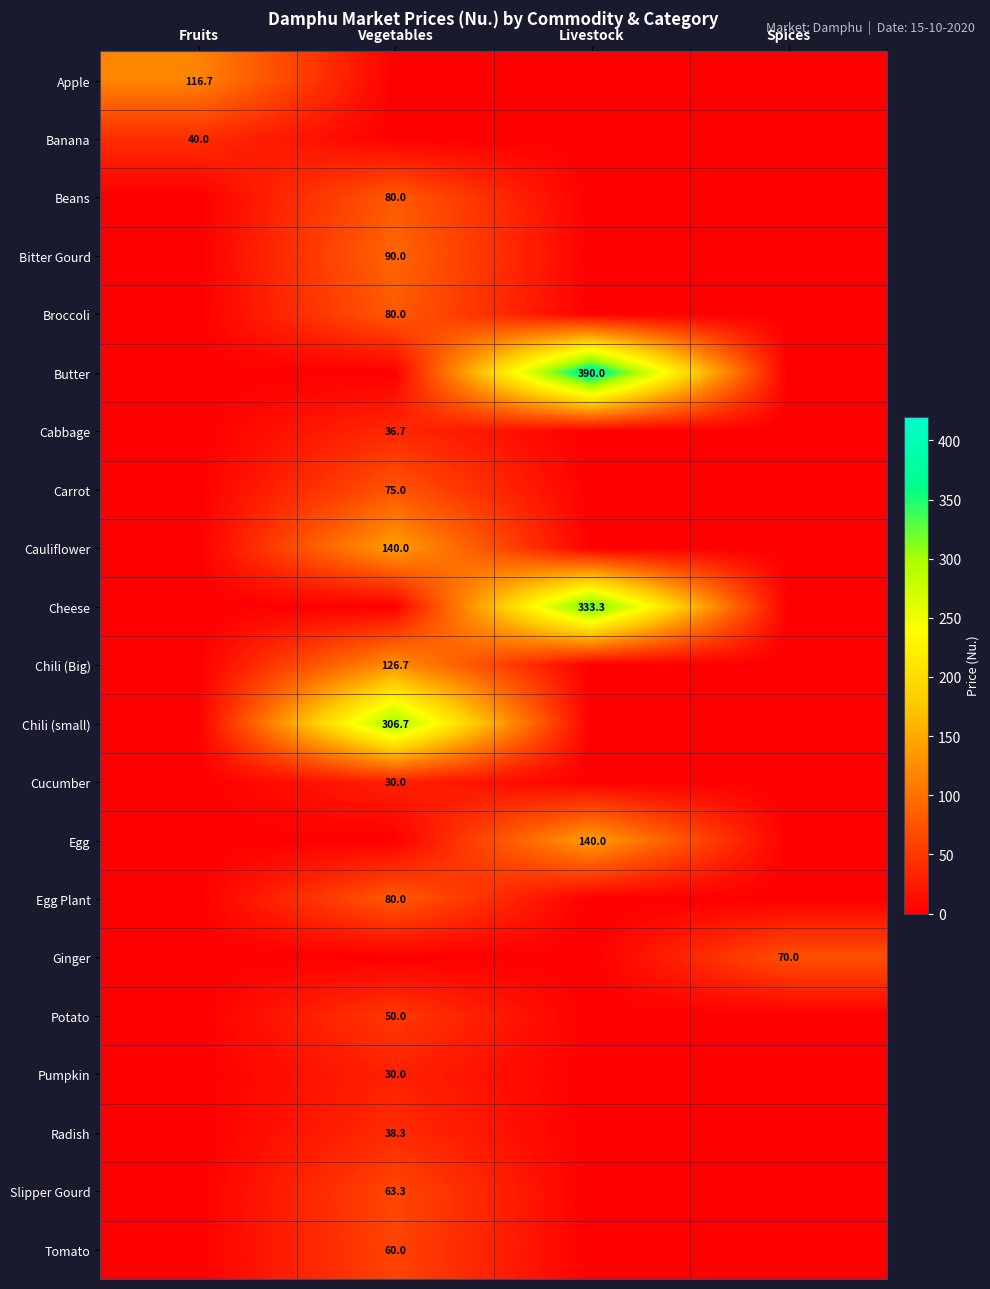

Is it true that Carrot equals -44.0 at Livestock?

False